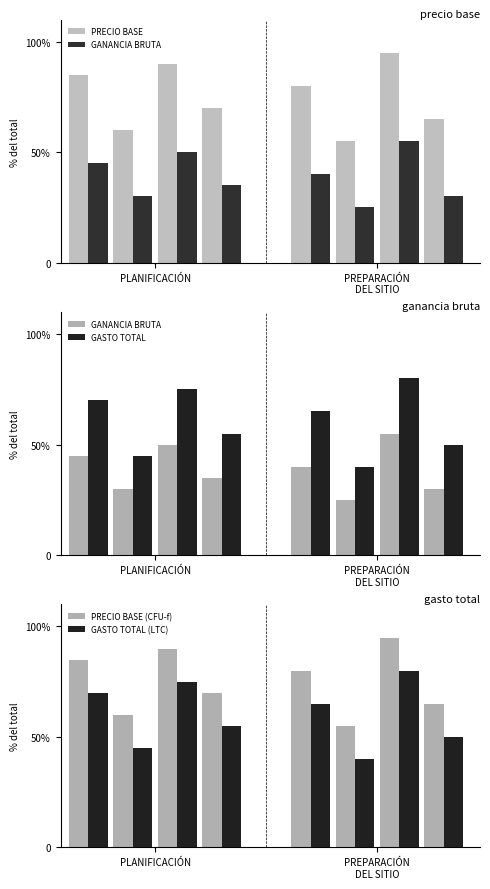

Does the chart contain any negative values?

No